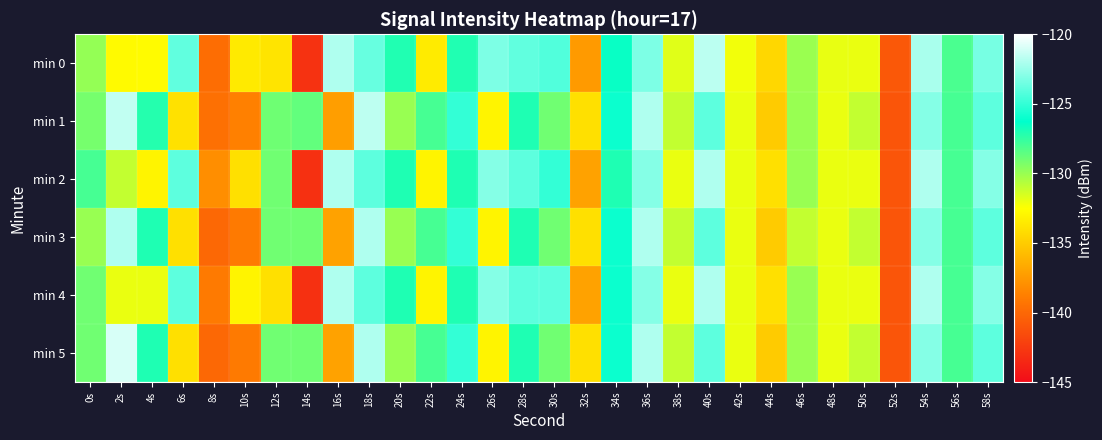

Reading right to left, extract all data points from this chart.

min 0: 58s=-123.3	56s=-128.1	54s=-122.1	52s=-140.9	50s=-132.0	48s=-131.9	46s=-130.0	44s=-134.4	42s=-132.2	40s=-121.7	38s=-131.7	36s=-123.2	34s=-126.5	32s=-137.4	30s=-124.3	28s=-123.9	26s=-123.2	24s=-127.1	22s=-133.5	20s=-127.0	18s=-123.8	16s=-122.0	14s=-142.9	12s=-133.8	10s=-133.5	8s=-139.7	6s=-123.9	4s=-132.6	2s=-132.7	0s=-129.9
min 1: 58s=-124.0	56s=-128.0	54s=-123.0	52s=-141.0	50s=-131.0	48s=-132.0	46s=-130.0	44s=-135.0	42s=-132.0	40s=-124.0	38s=-131.0	36s=-122.0	34s=-126.0	32s=-134.0	30s=-129.0	28s=-127.0	26s=-133.0	24s=-125.0	22s=-128.0	20s=-130.0	18s=-121.6	16s=-137.2	14s=-128.7	12s=-129.0	10s=-138.7	8s=-139.6	6s=-133.9	4s=-127.1	2s=-121.5	0s=-129.1
min 2: 58s=-123.0	56s=-128.0	54s=-122.0	52s=-141.0	50s=-132.0	48s=-132.0	46s=-130.0	44s=-134.0	42s=-132.0	40s=-122.0	38s=-132.0	36s=-123.0	34s=-127.0	32s=-137.0	30s=-125.0	28s=-124.0	26s=-123.0	24s=-127.0	22s=-133.0	20s=-127.0	18s=-124.0	16s=-122.0	14s=-143.0	12s=-129.0	10s=-134.0	8s=-138.0	6s=-124.0	4s=-133.0	2s=-131.0	0s=-128.0
min 3: 58s=-124.0	56s=-128.0	54s=-123.0	52s=-141.0	50s=-131.0	48s=-132.0	46s=-131.0	44s=-135.0	42s=-132.0	40s=-124.0	38s=-131.0	36s=-122.0	34s=-126.0	32s=-134.0	30s=-129.0	28s=-127.0	26s=-133.0	24s=-125.0	22s=-128.0	20s=-130.0	18s=-122.0	16s=-137.0	14s=-129.0	12s=-129.0	10s=-139.0	8s=-140.0	6s=-134.0	4s=-127.0	2s=-122.0	0s=-130.0
min 4: 58s=-123.0	56s=-128.0	54s=-122.0	52s=-141.0	50s=-132.0	48s=-132.0	46s=-130.0	44s=-134.0	42s=-132.0	40s=-122.0	38s=-132.0	36s=-123.0	34s=-126.0	32s=-137.0	30s=-124.0	28s=-124.0	26s=-123.0	24s=-127.0	22s=-133.0	20s=-127.0	18s=-124.0	16s=-122.0	14s=-143.0	12s=-134.0	10s=-133.0	8s=-139.0	6s=-124.0	4s=-132.0	2s=-132.0	0s=-129.0
min 5: 58s=-124.0	56s=-128.0	54s=-123.0	52s=-141.0	50s=-131.0	48s=-132.0	46s=-130.0	44s=-135.0	42s=-132.0	40s=-124.0	38s=-131.0	36s=-122.0	34s=-126.0	32s=-134.0	30s=-129.0	28s=-127.0	26s=-133.0	24s=-125.0	22s=-128.0	20s=-130.0	18s=-122.0	16s=-137.0	14s=-129.0	12s=-129.0	10s=-139.0	8s=-140.0	6s=-134.0	4s=-127.0	2s=-121.0	0s=-129.0